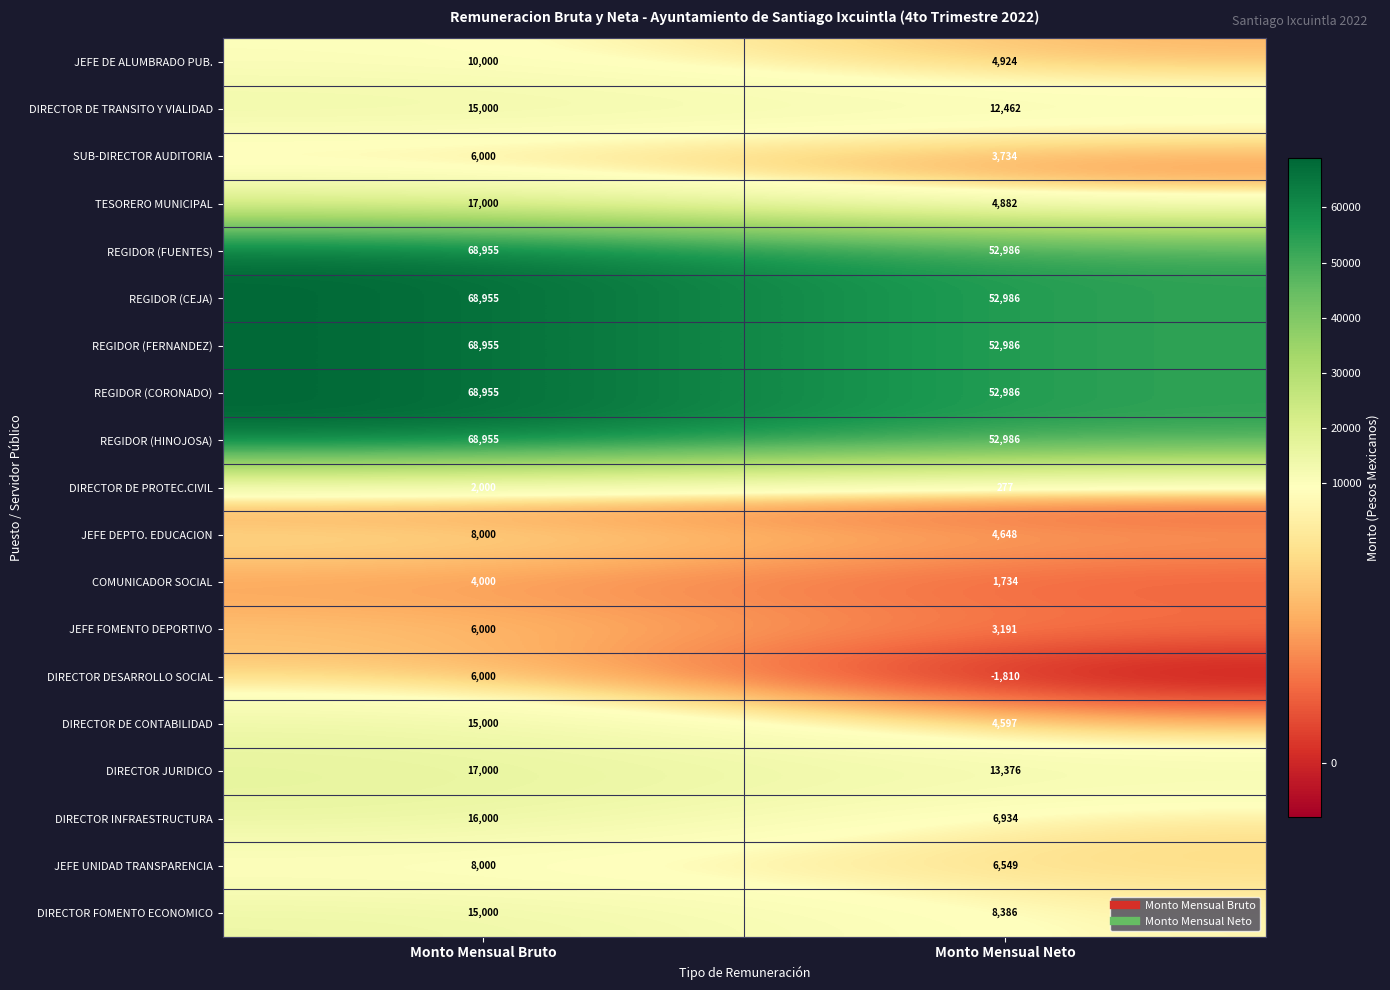

What is the sum of the DIRECTOR DESARROLLO SOCIAL values at Monto Mensual Neto and Monto Mensual Bruto?

4190